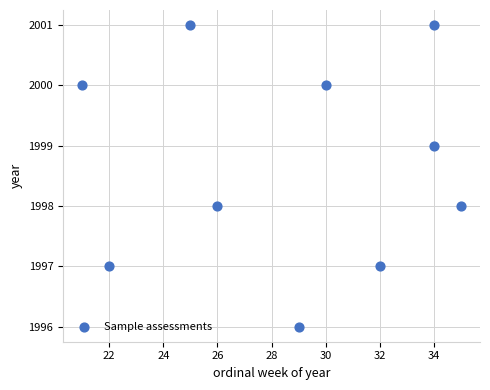

What is the range of X values (max minus min)?

14